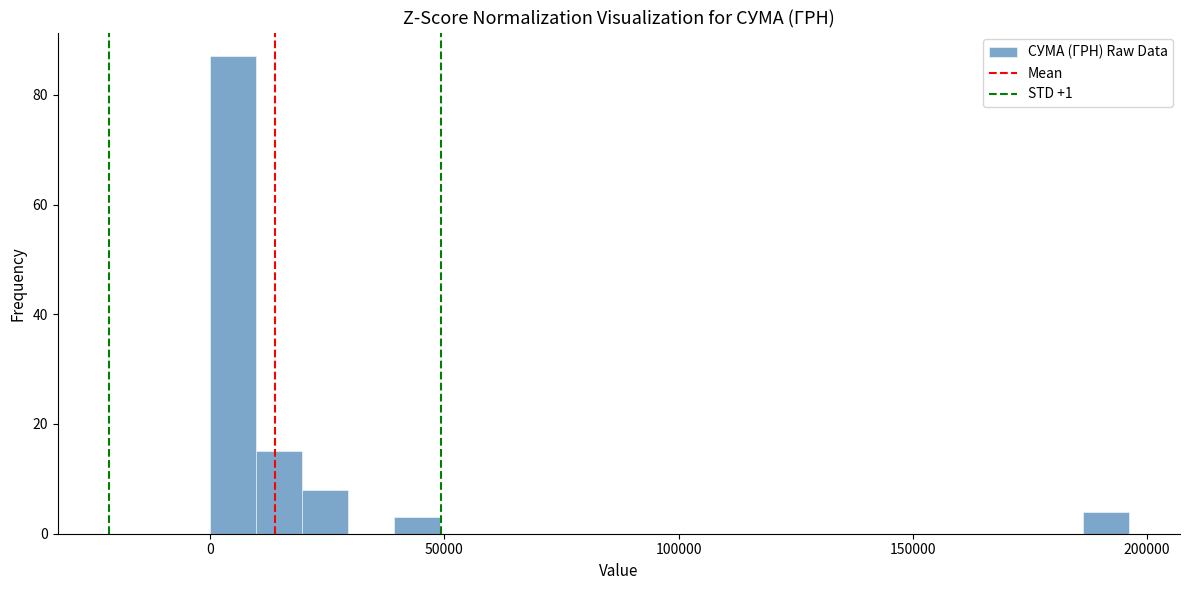

Read against the x-axis, roughly where is the centre of the tallest bar?

5000